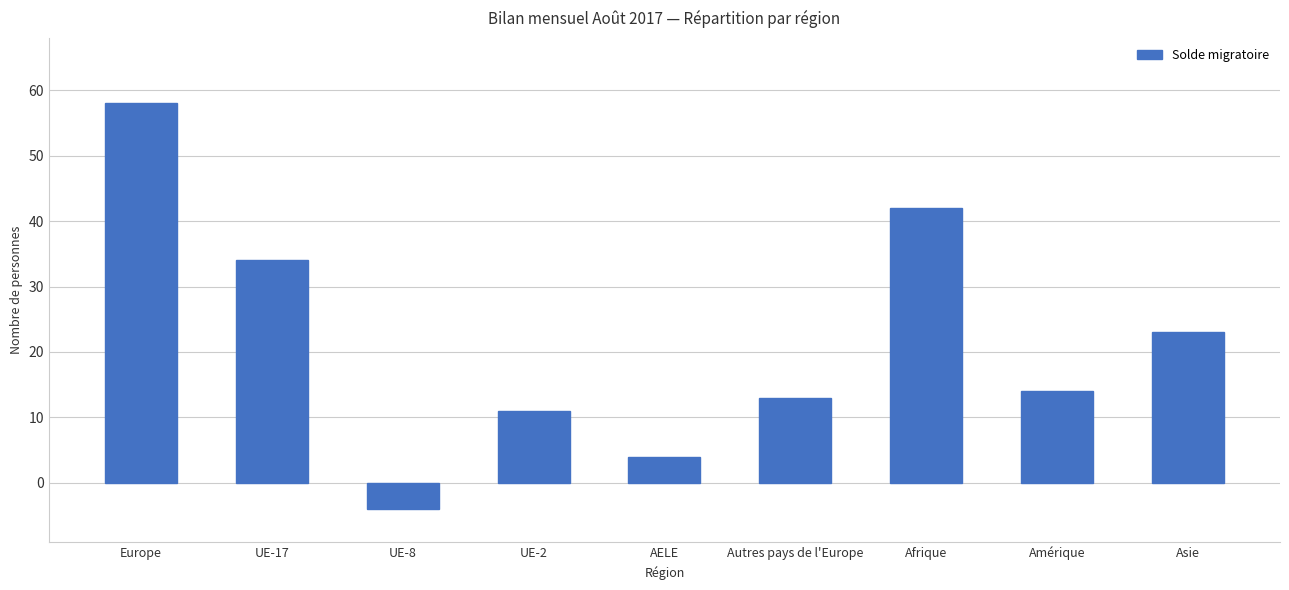

Rank the categories by value from lowest to highest.

UE-8, AELE, UE-2, Autres pays de l'Europe, Amérique, Asie, UE-17, Afrique, Europe